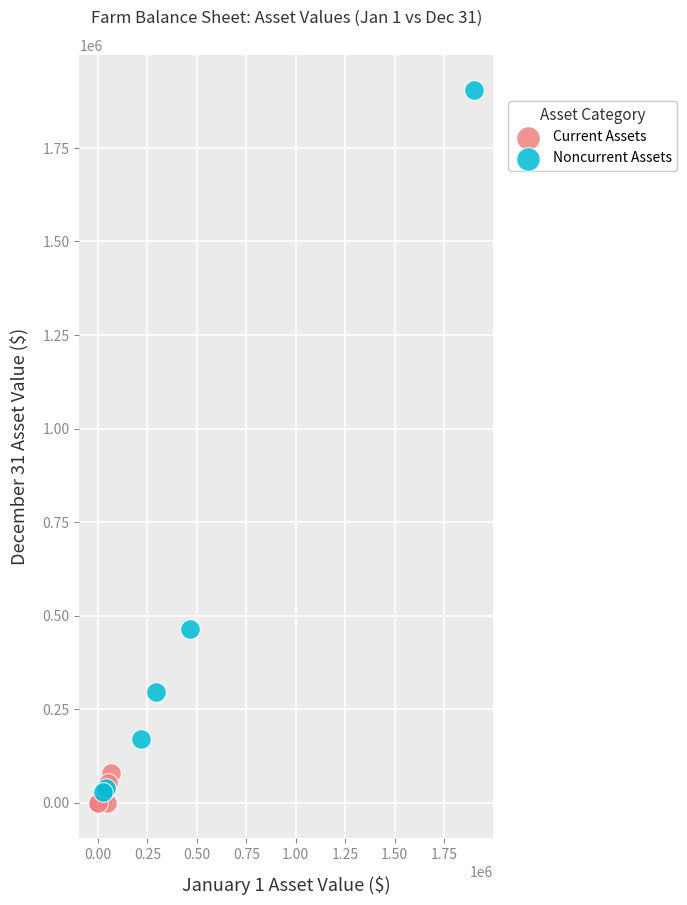

Which series contains the highest Y value?

Noncurrent Assets